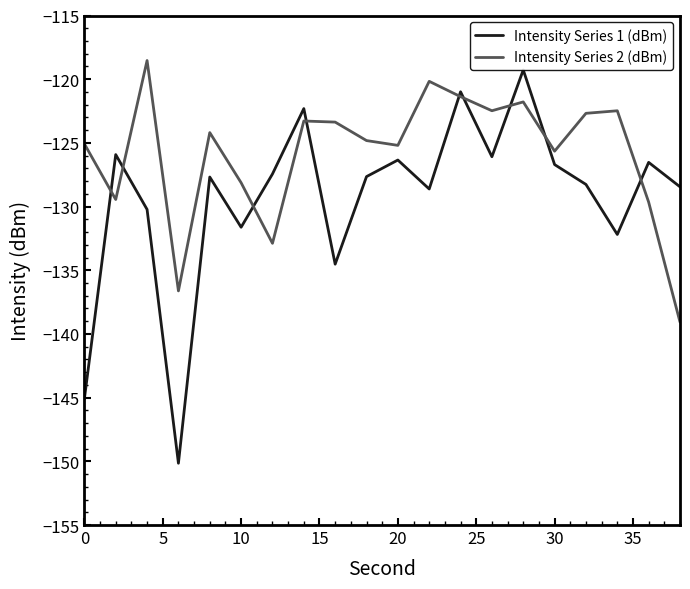

What is the highest value of the Intensity Series 2 (dBm) series?

-118.5